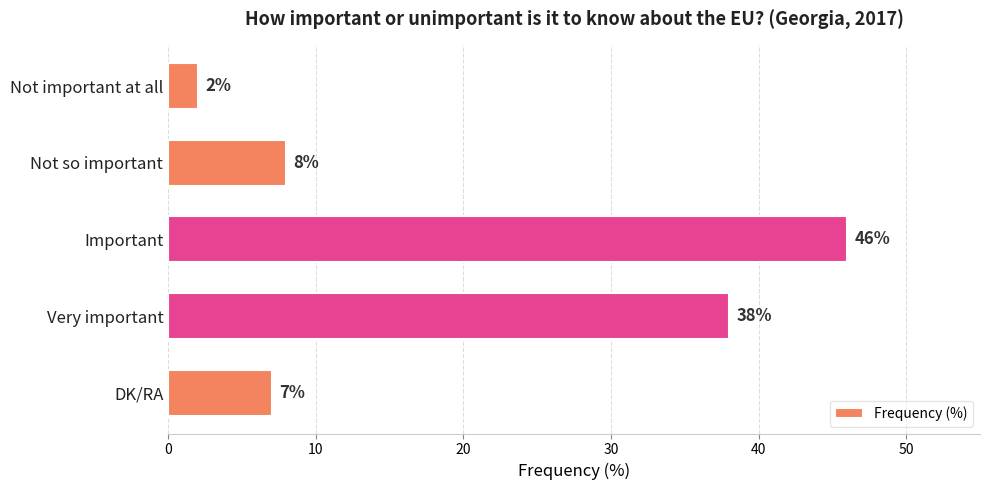

What is the label of the 3rd bar from the bottom?

Important